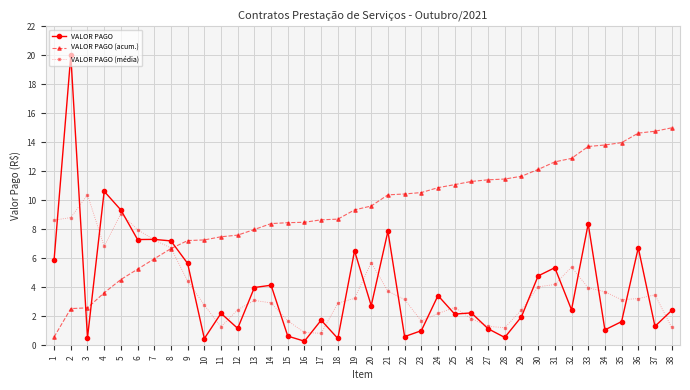

What is the lowest value of the VALOR PAGO (média) series?

0.8